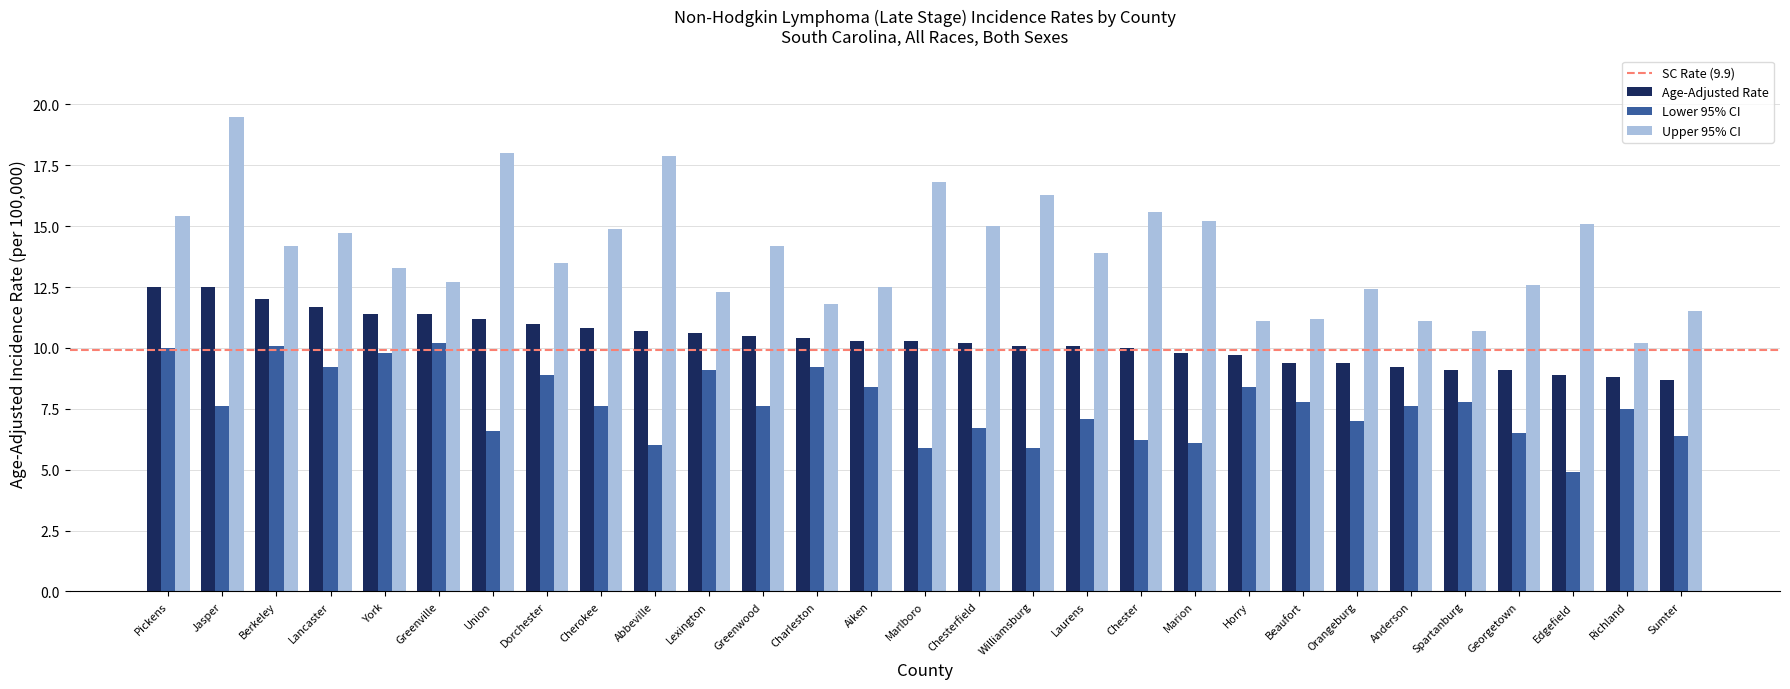

What is the difference between the highest and lowest values at Union?

11.4